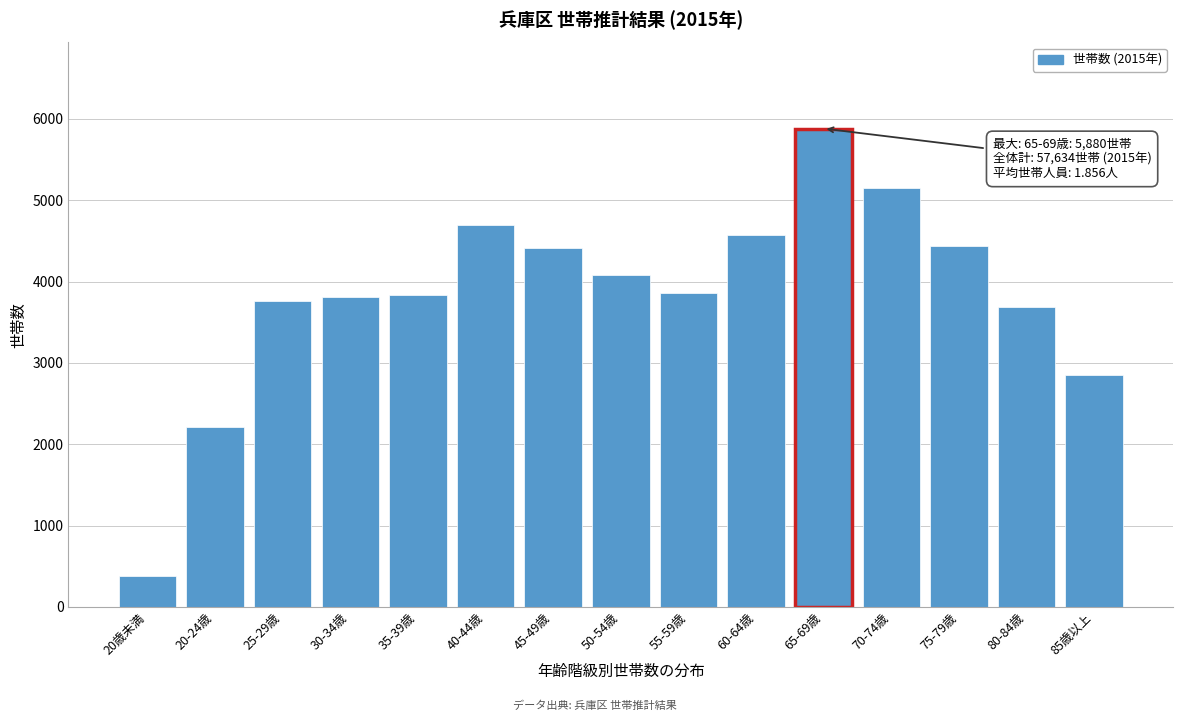

The value at 35-39歳 is 3830.3. True or false?

True